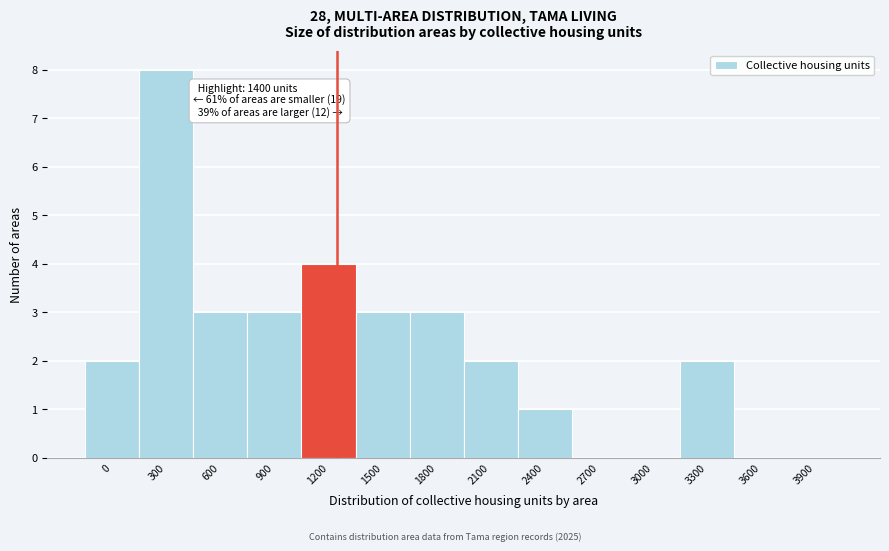

Reading left to right, extract all data points from this chart.

0=2	300=8	600=3	900=3	1200=4	1500=3	1800=3	2100=2	2400=1	2700=0	3000=0	3300=2	3600=0	3900=0